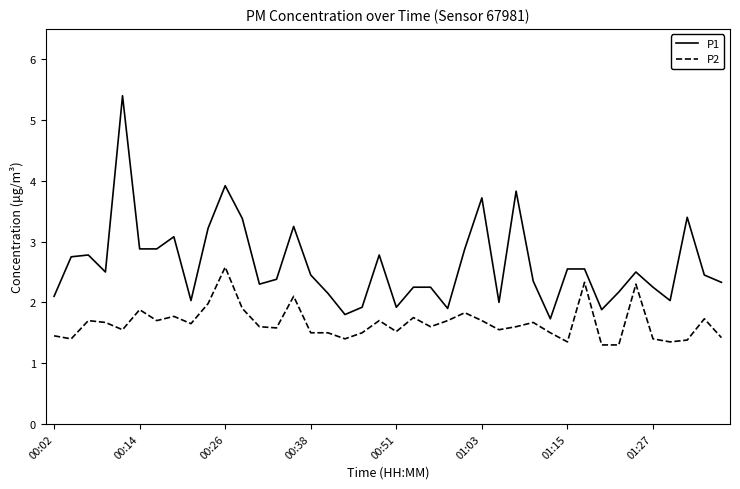

What are all the series names shown in the legend?

P1, P2